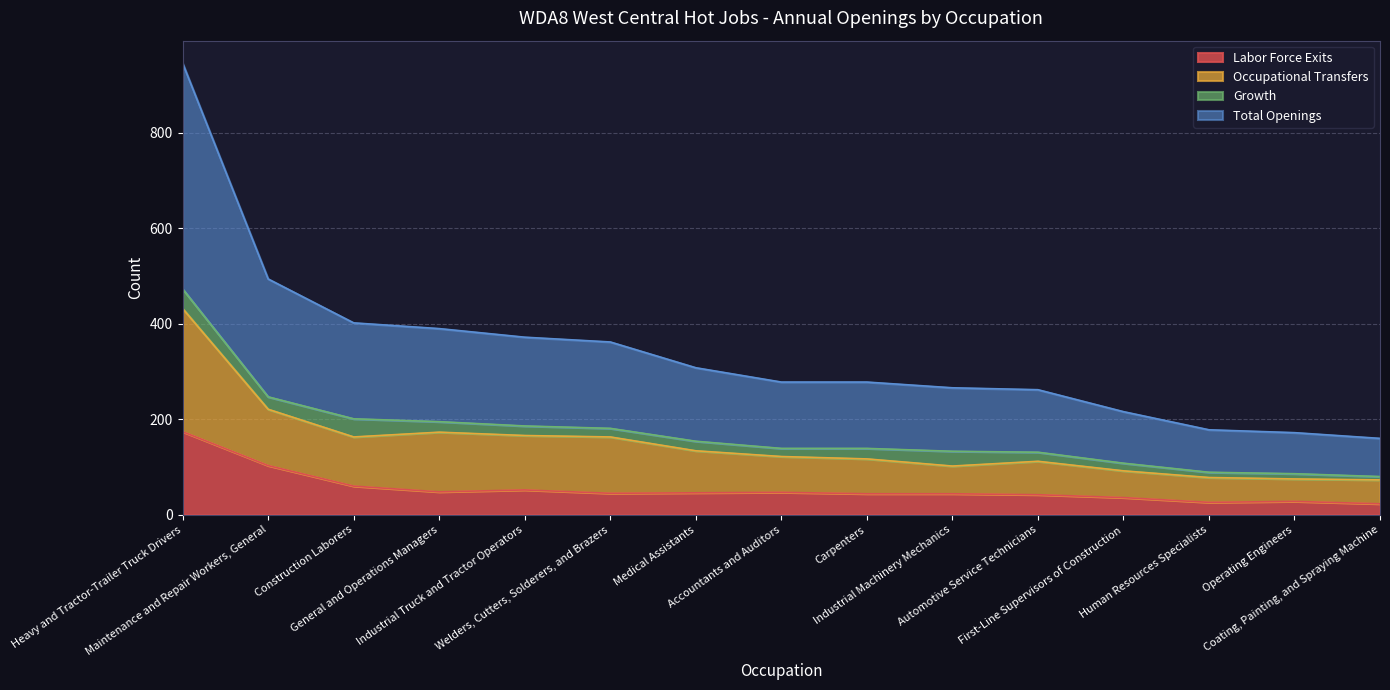

How many lines are shown in the chart?

4